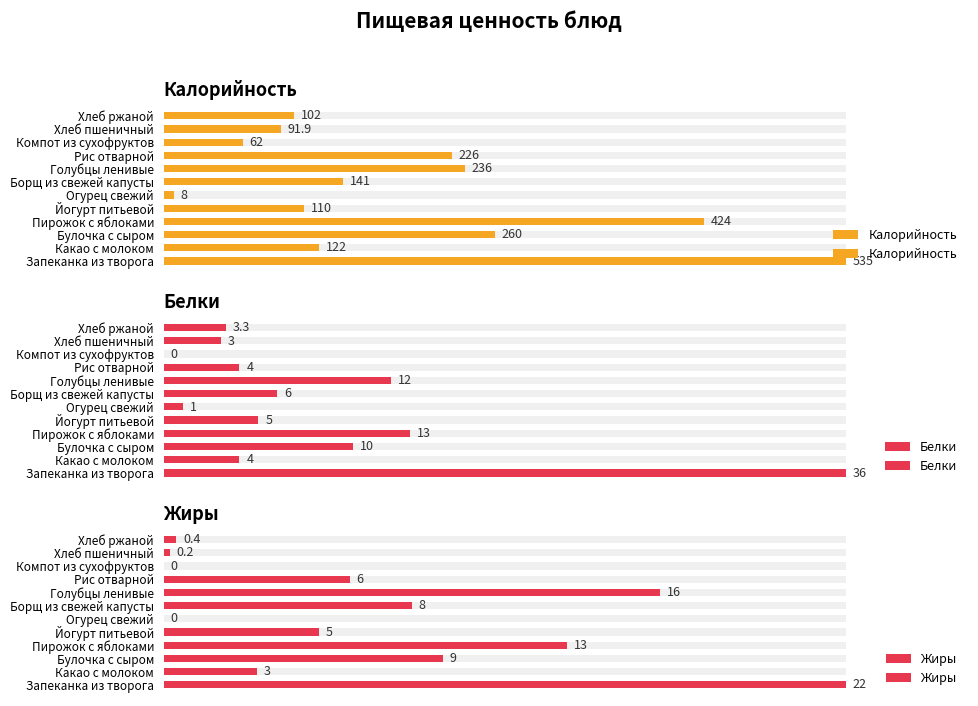

What is the maximum value for Белки?

36.0